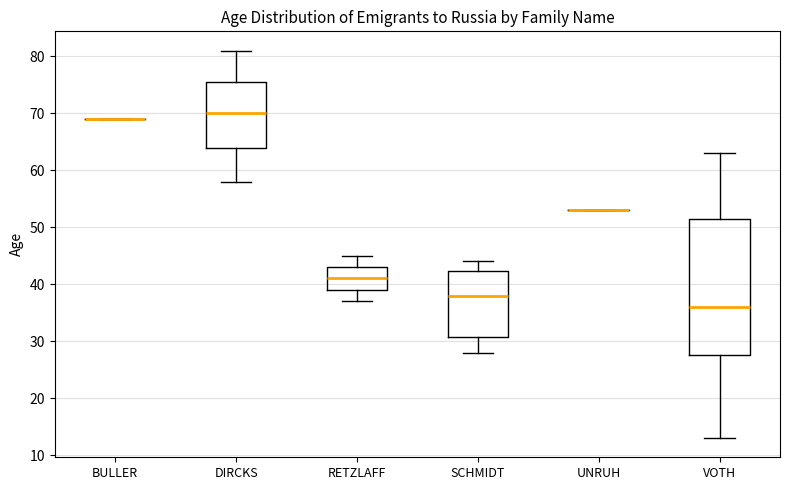

Reading left to right, read every box against the y-axis: the position of its median line, the range the box covers, and the ends of its whiskers. The values are not printed on the chart, so give them approximately, as read against the axis.

BULLER: box collapsed to a line at 69, whiskers 69 to 69
DIRCKS: median 70, box 64 to 76, whiskers 58 to 81
RETZLAFF: median 41, box 39 to 43, whiskers 37 to 45
SCHMIDT: median 38, box 31 to 42, whiskers 28 to 44
UNRUH: box collapsed to a line at 53, whiskers 53 to 53
VOTH: median 36, box 28 to 52, whiskers 13 to 63